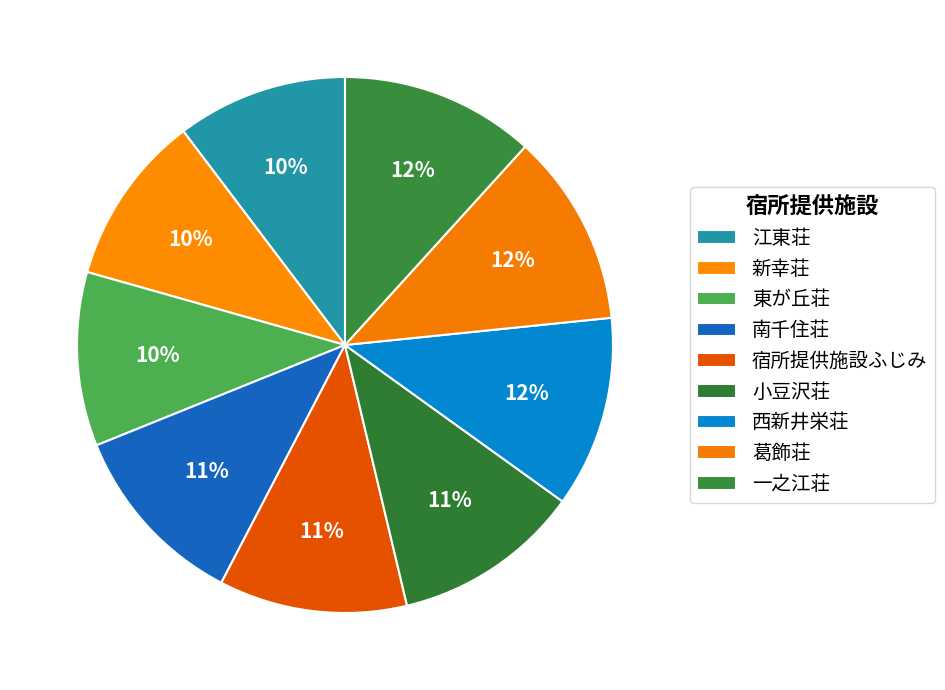

How many segments does this pie chart have?

9